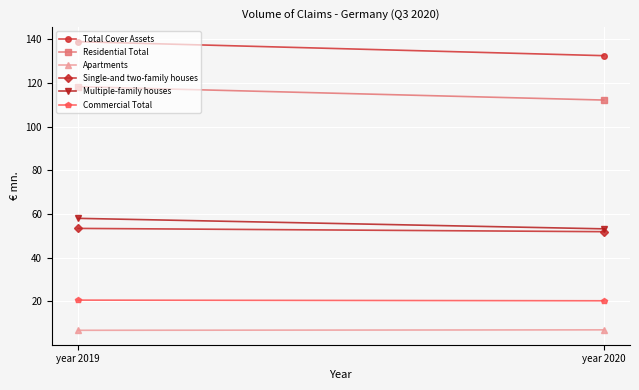

Which series has the largest total across all categories?

Total Cover Assets